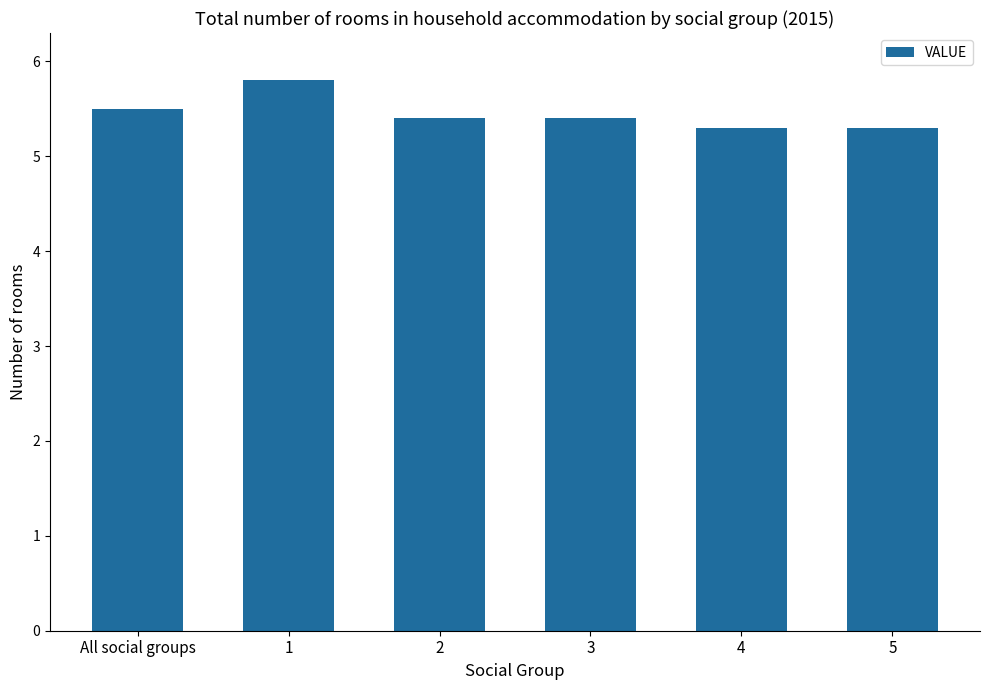

The chart shows a value of 5.3 at 4. True or false?

True